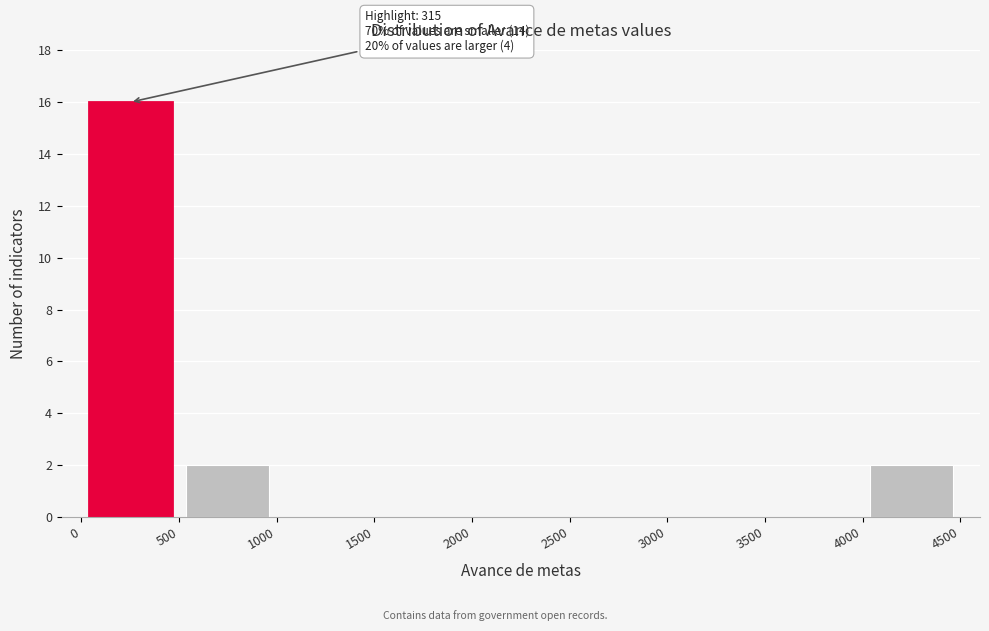

Which range on the x-axis has the tallest bar?

0 to 500